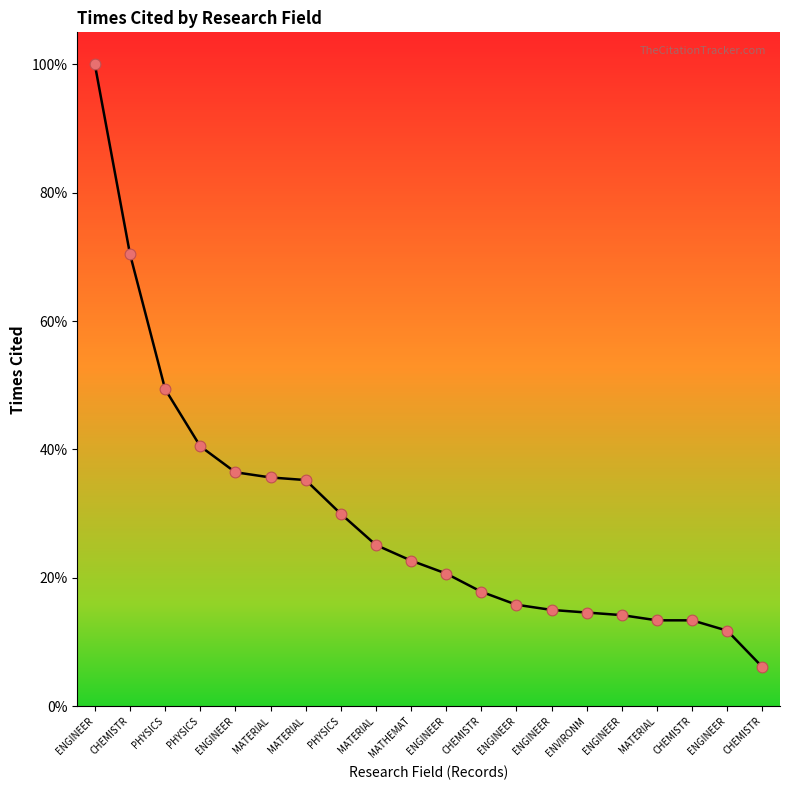

Approximately how many times larger is the value at CHEMISTR compared to MATERIAL?

0.4